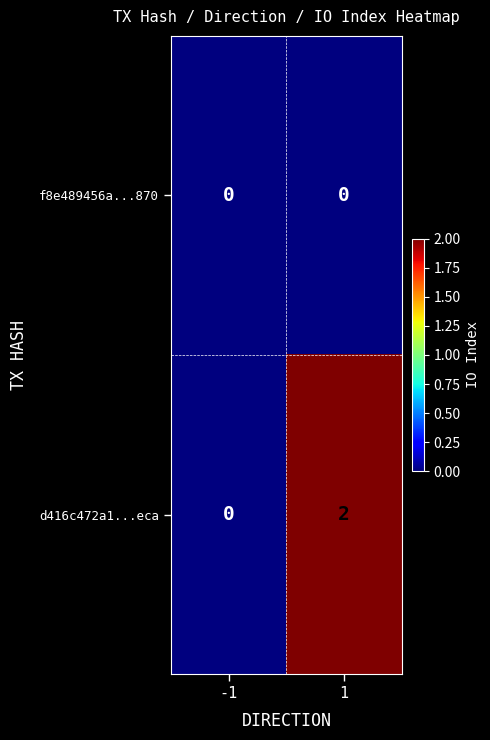

Reading left to right, transcribe all the data shown in this chart.

f8e489456a...870: 0	0
d416c472a1...eca: 0	2